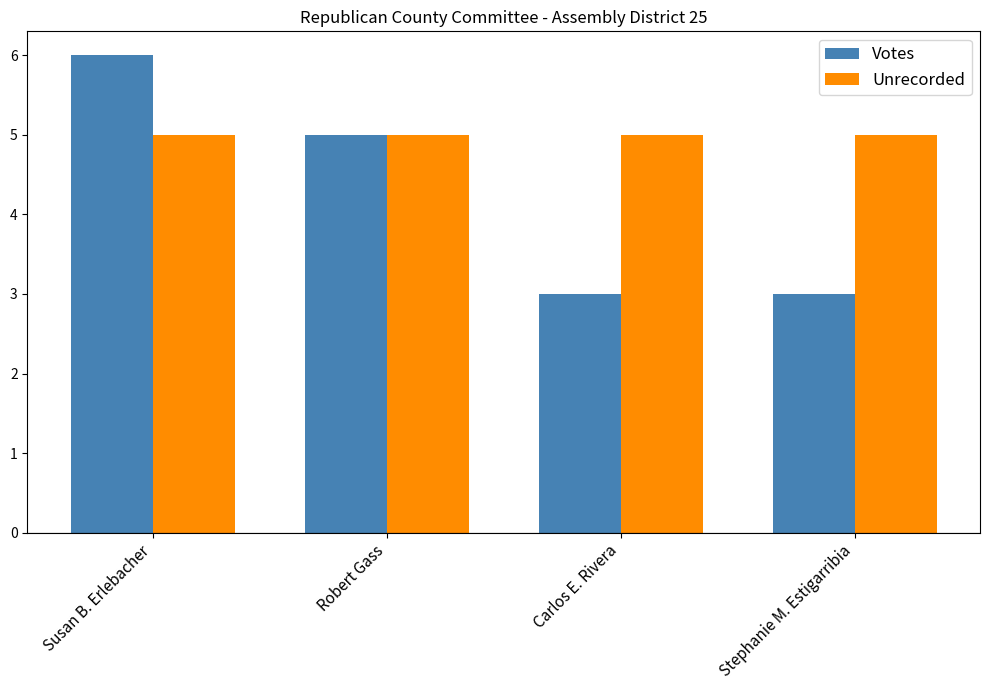

Which label corresponds to the largest value in the chart?

Susan B. Erlebacher